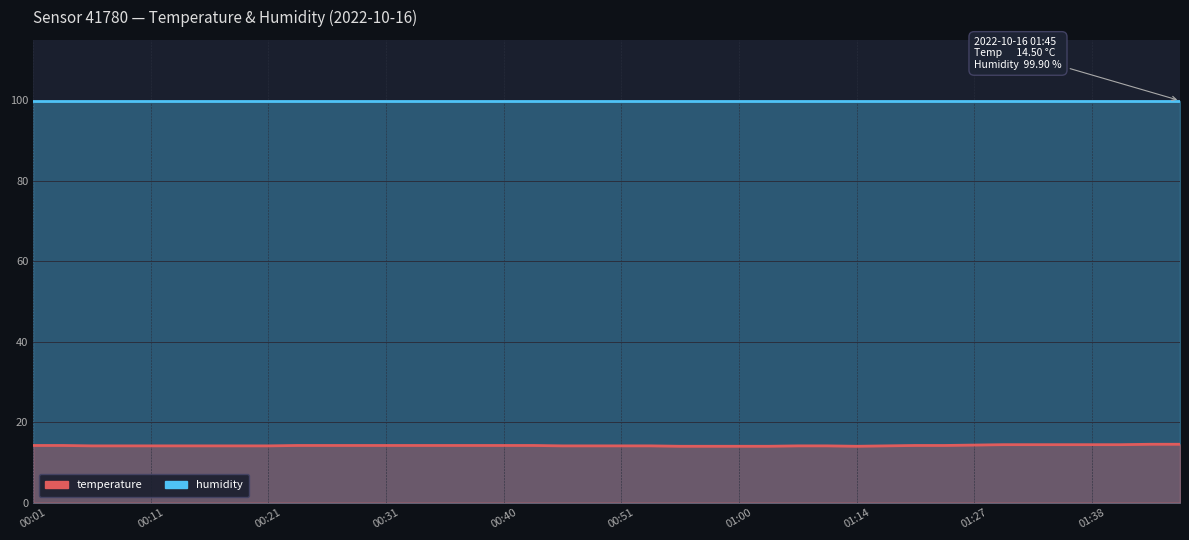

Rank the series by their maximum value, from highest to lowest.

humidity, temperature